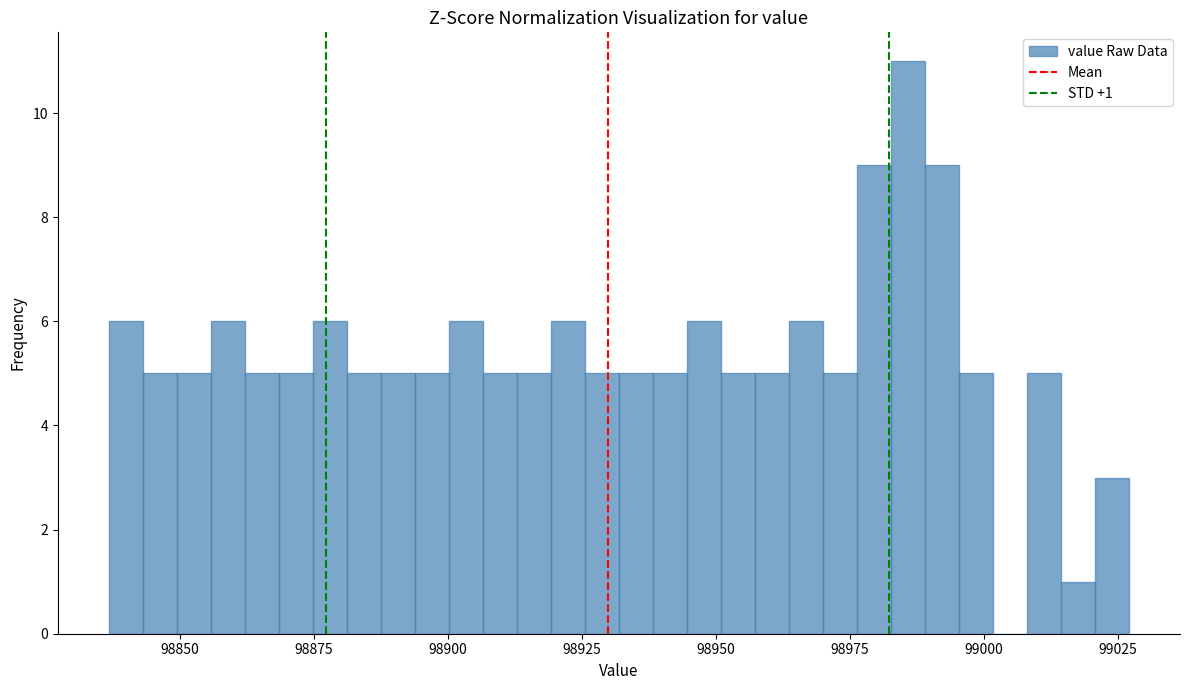

Read against the x-axis, roughly where is the centre of the tallest bar?

98985